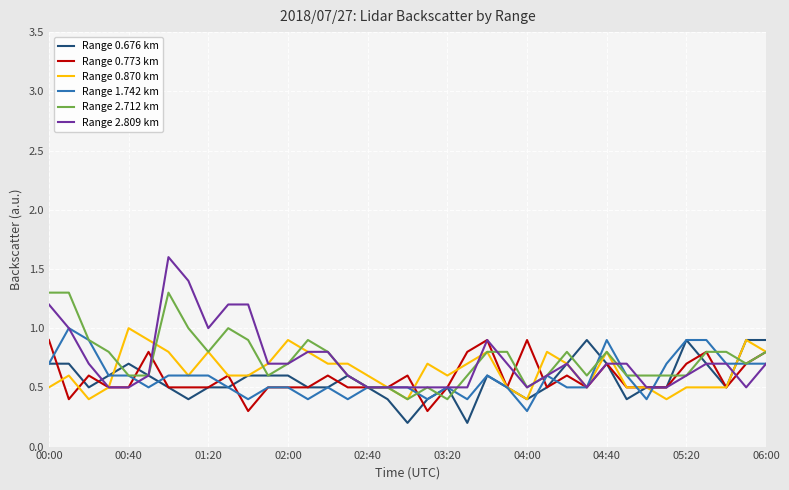

How many lines are shown in the chart?

6